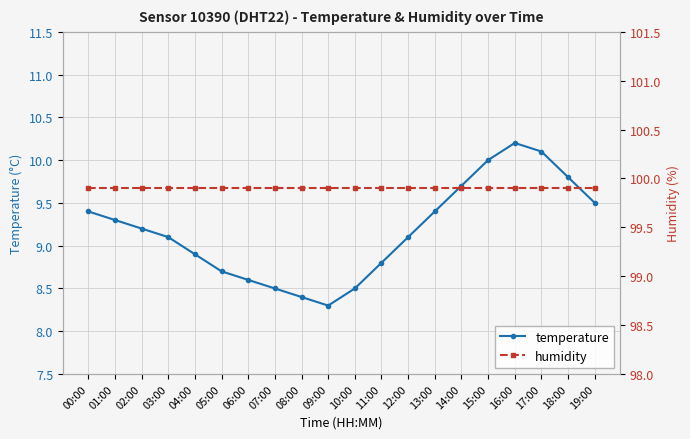

Which series changed the most between 06:00 and 10:00?

temperature